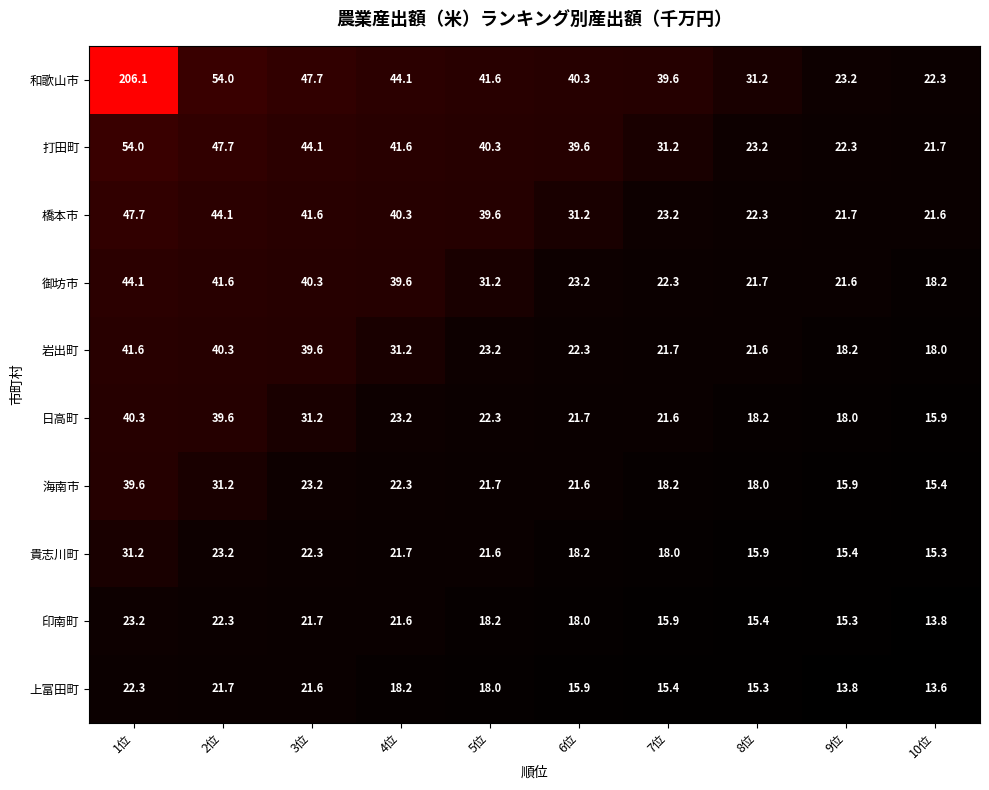

True or false: 岩出町 has a value of 17.4 at 4位.

False